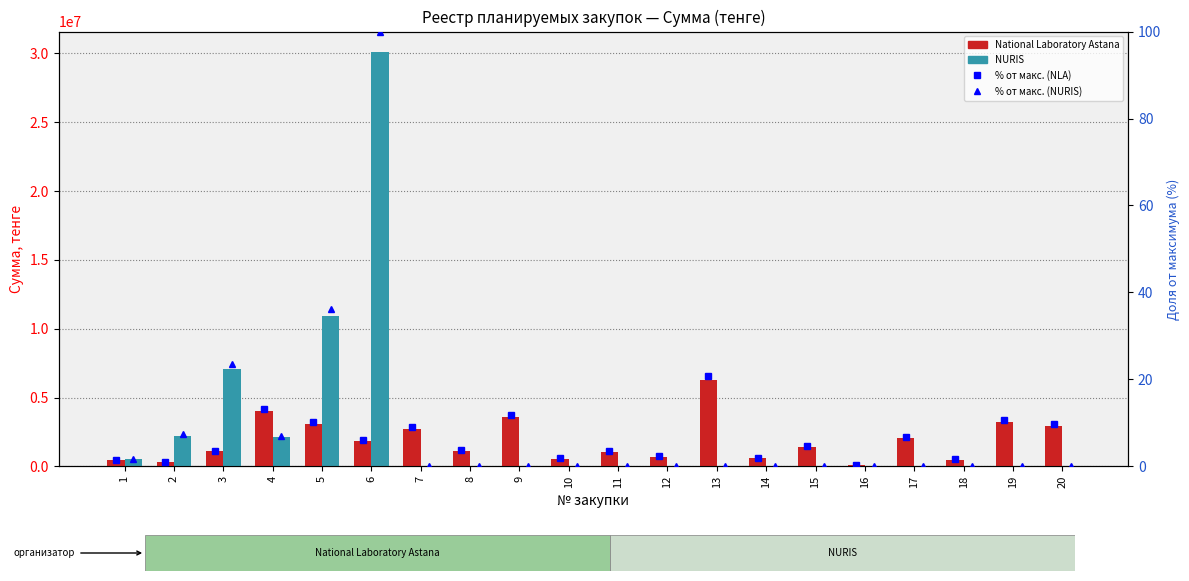

Rank the series at 17 from lowest to highest value.

NURIS, % от макс. (NURIS), % от макс. (NLA), National Laboratory Astana